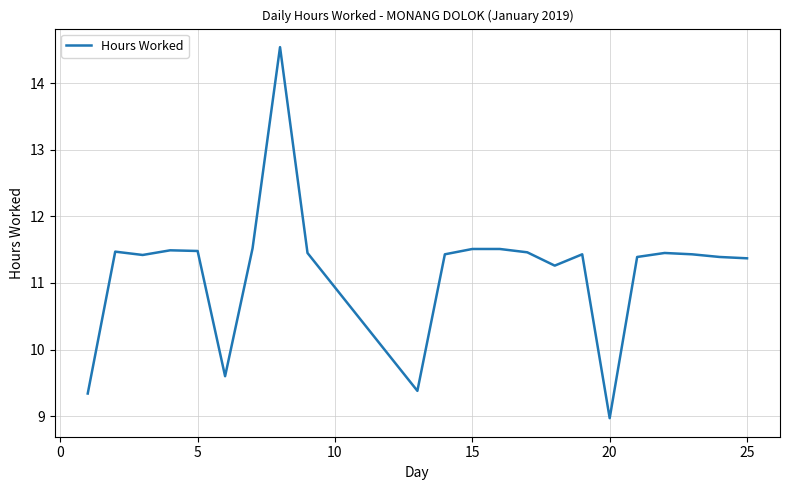

What is the smallest value displayed?

9.0